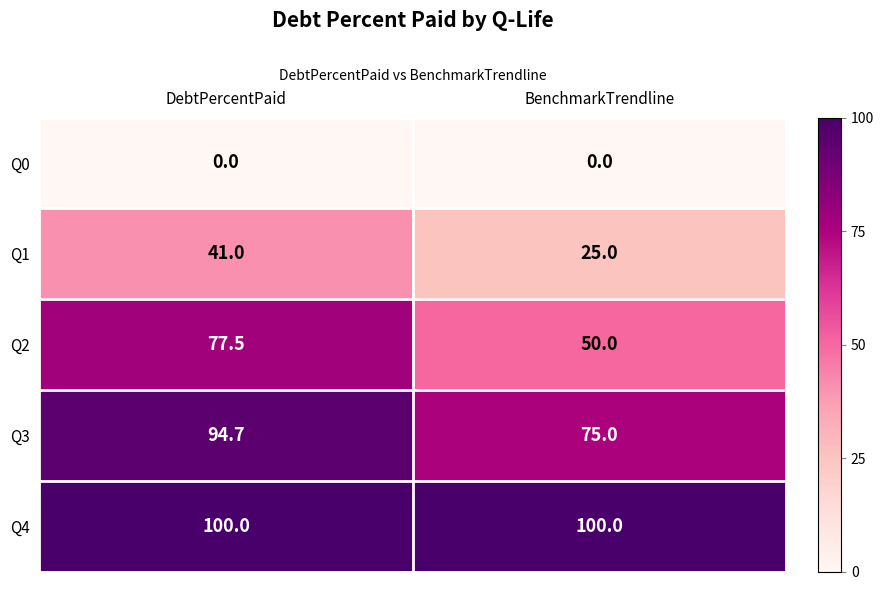

What is the spread (max minus min) of values at BenchmarkTrendline?

100.0